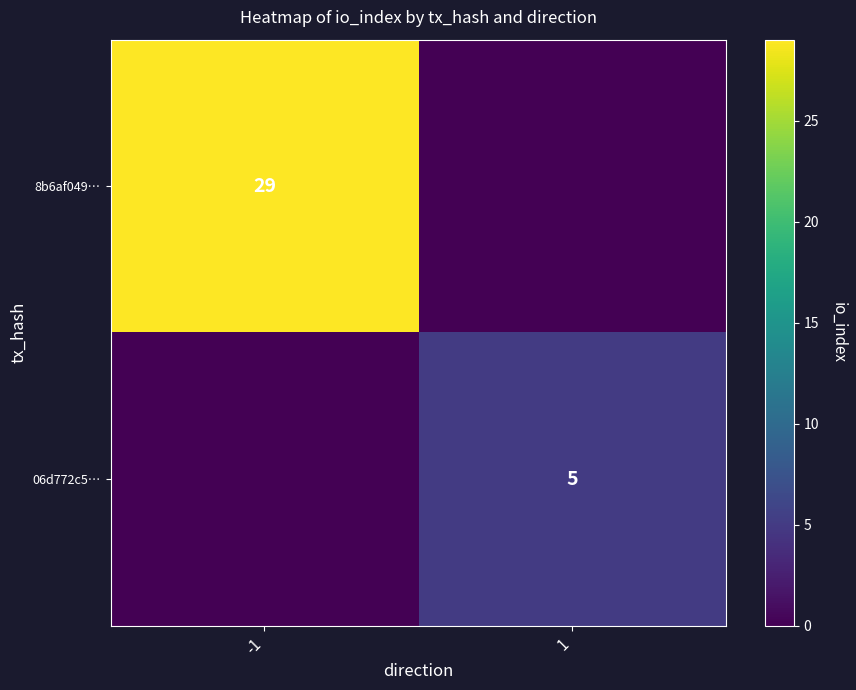

Between 1 and -1, which is larger?

-1